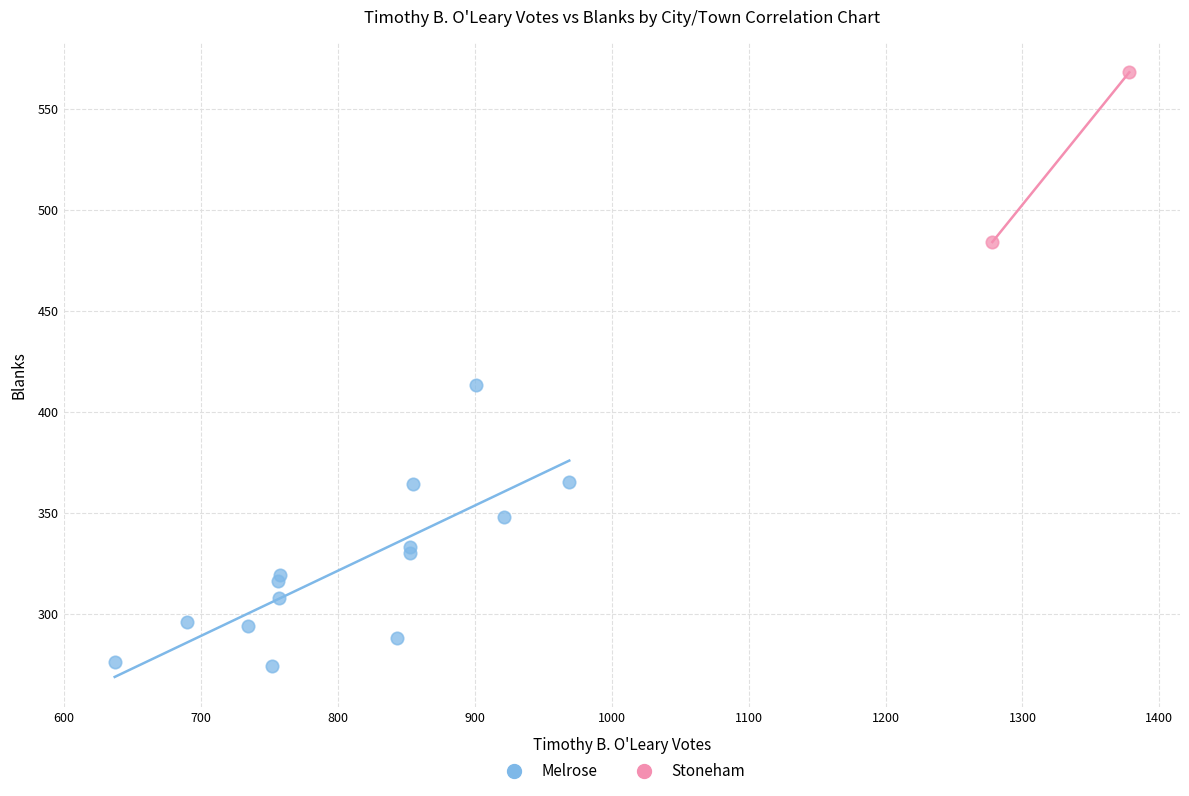

What are all the series names shown in the legend?

Melrose, Stoneham